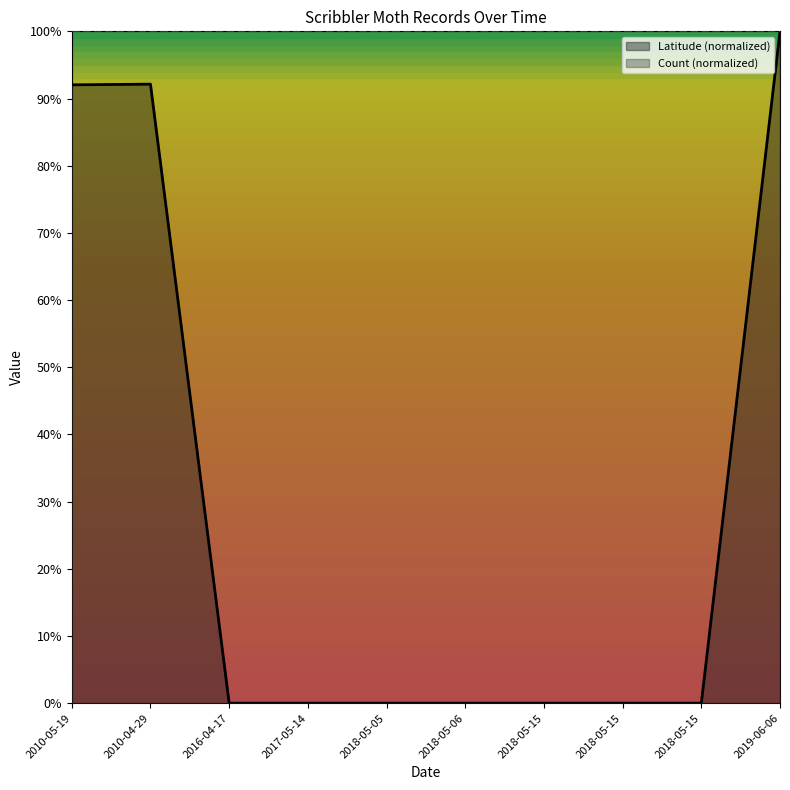

What is the change in value from 2010-04-29 to 2018-05-15?

-0.9